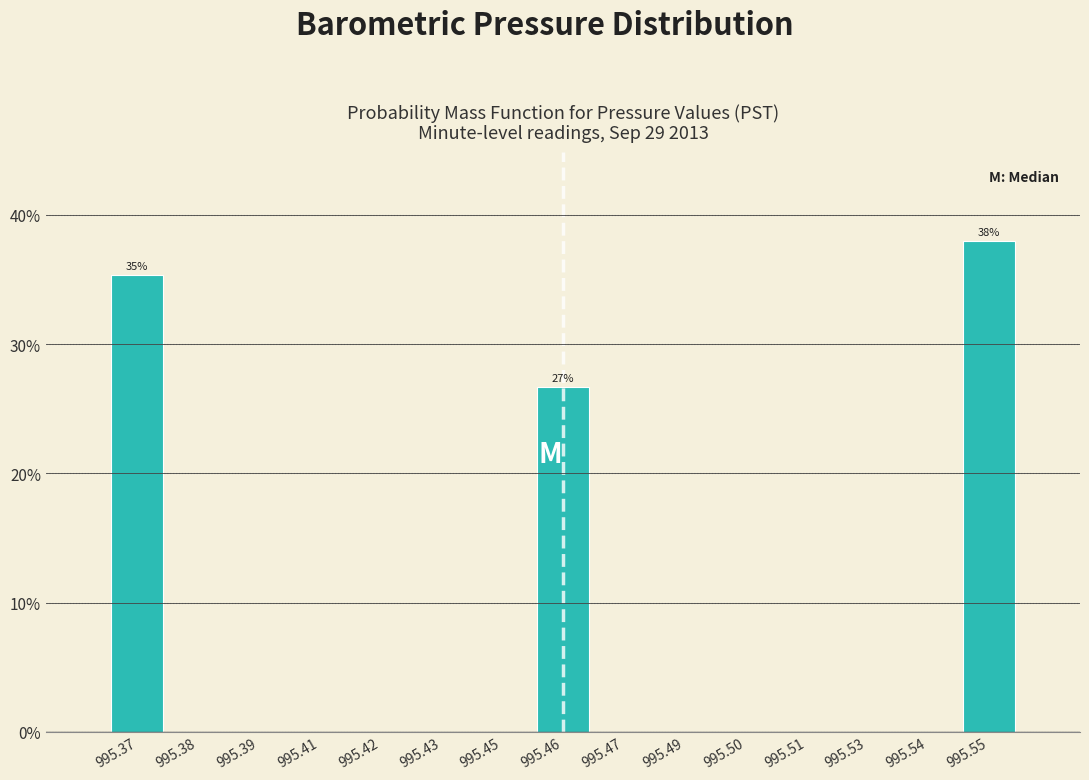

Reading right to left, list all the values displayed in this chart.

995.55=38.0	995.54=0.0	995.53=0.0	995.51=0.0	995.50=0.0	995.49=0.0	995.47=0.0	995.46=26.7	995.45=0.0	995.43=0.0	995.42=0.0	995.41=0.0	995.39=0.0	995.38=0.0	995.37=35.3